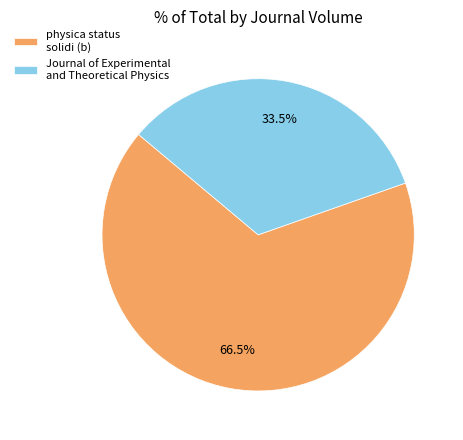

What is the majority slice?

physica status solidi (b)